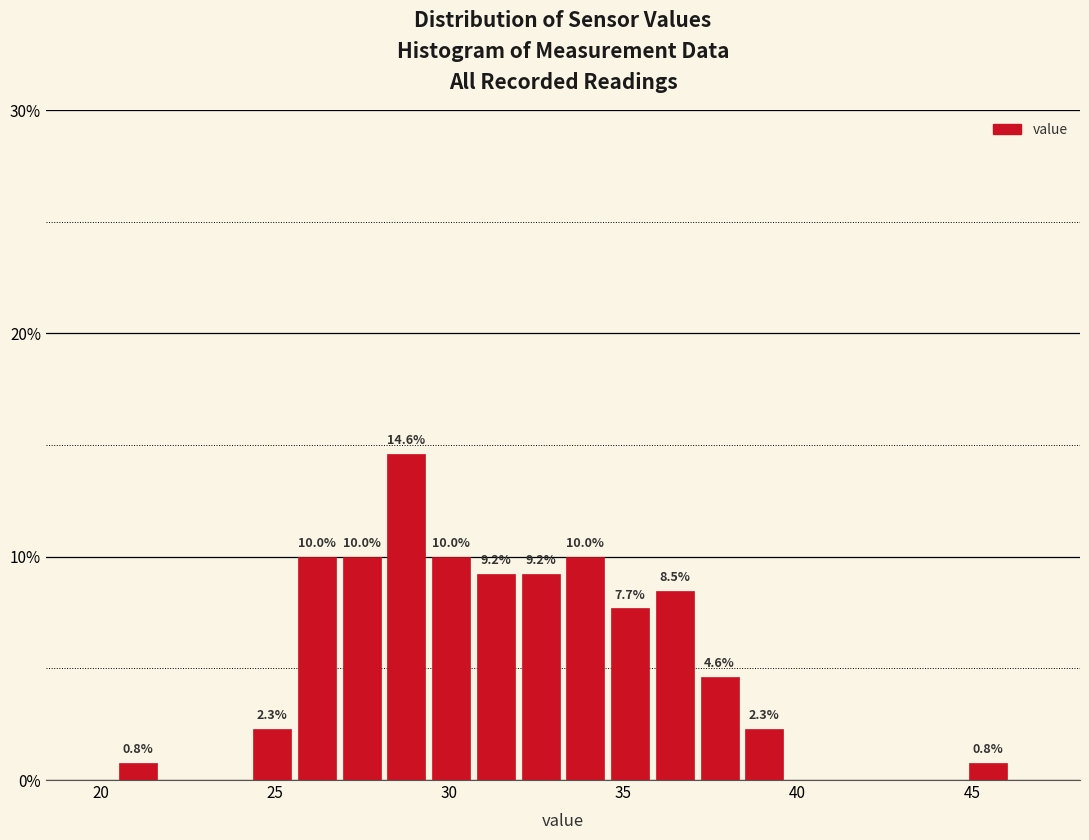

Around what value on the x-axis is the tallest bar? Give the approximate position of its centre, as read against the axis.

29.0